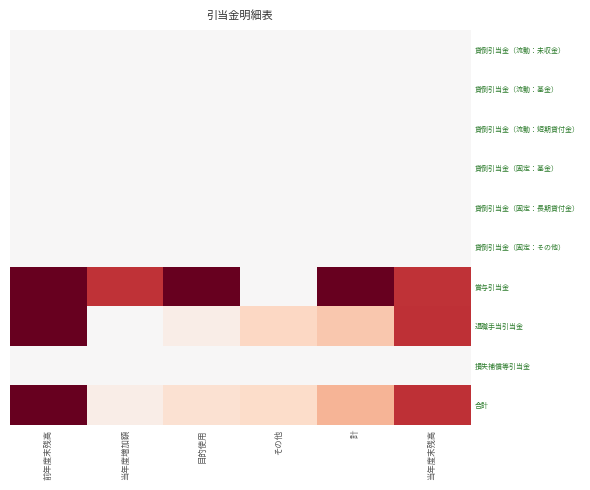

The 貸倒引当金（固定：長期貸付金） series shows 0.0 at その他. True or false?

True